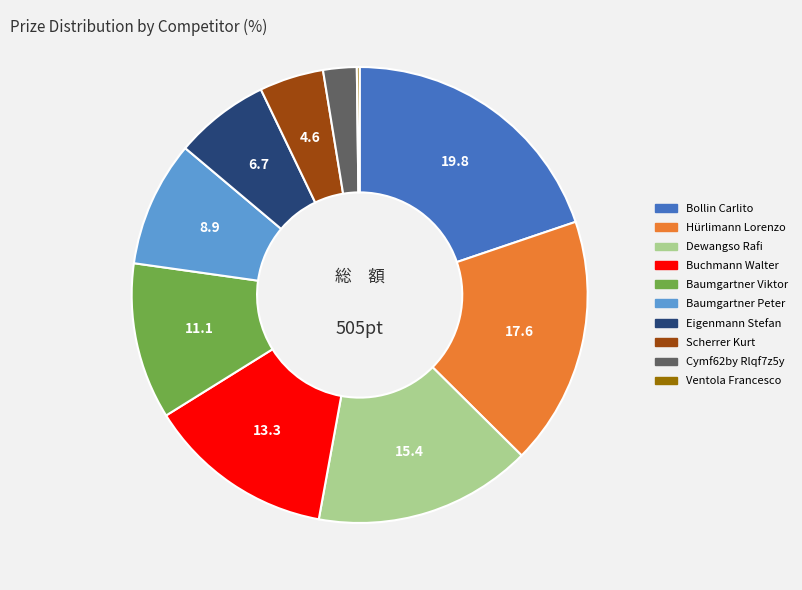

Which category has the biggest portion of the pie?

Bollin Carlito